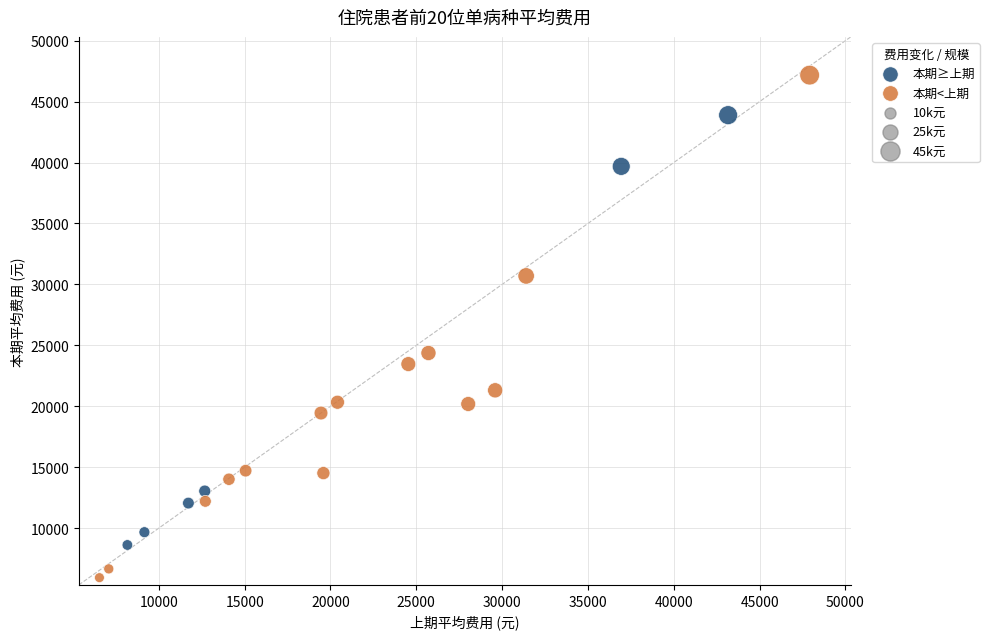

Which series reaches the maximum Y coordinate?

本期<上期